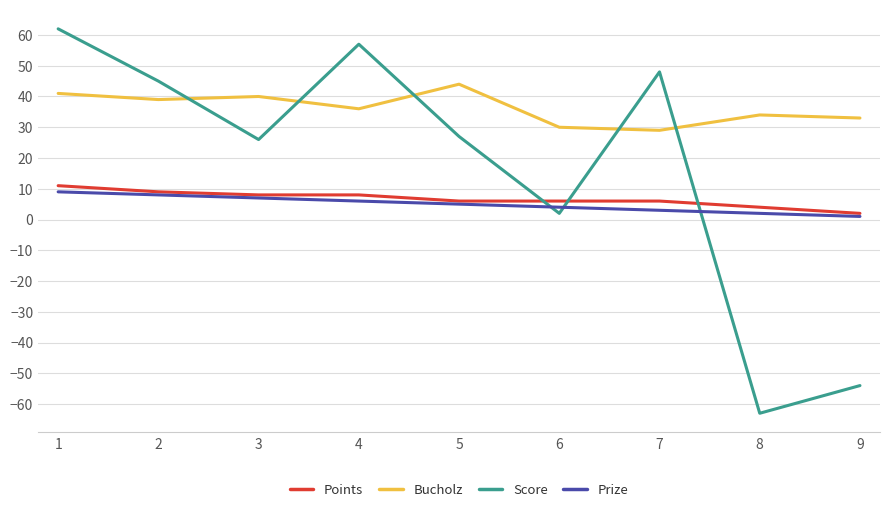

After their last crossing, which series has the higher values: Score or Prize?

Prize